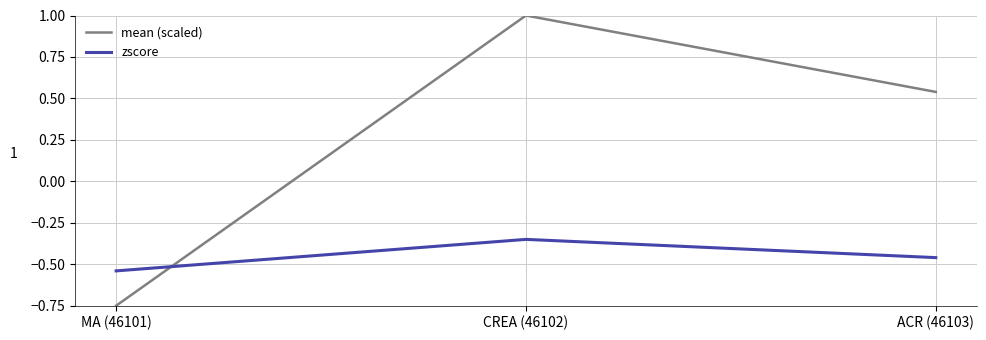

At which category is the sum across all series the highest?

CREA (46102)